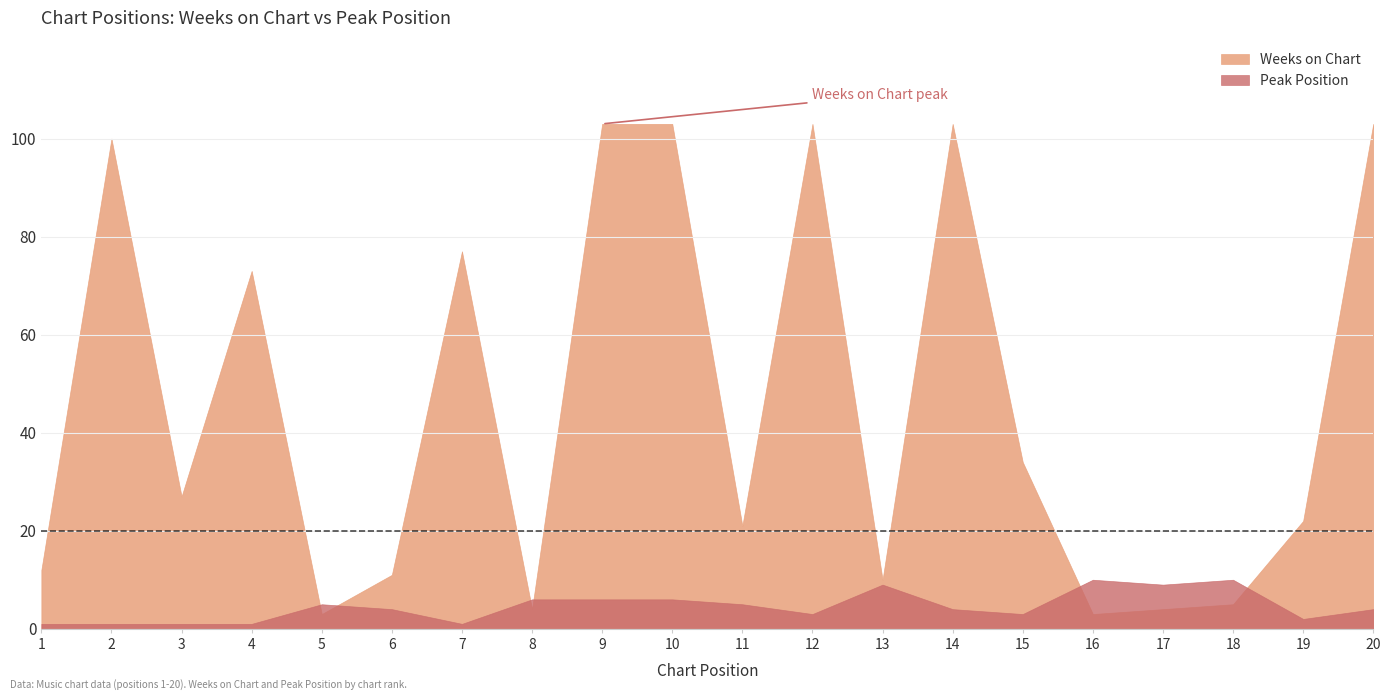

True or false: Peak Position has more than 0 interior local peaks.

True